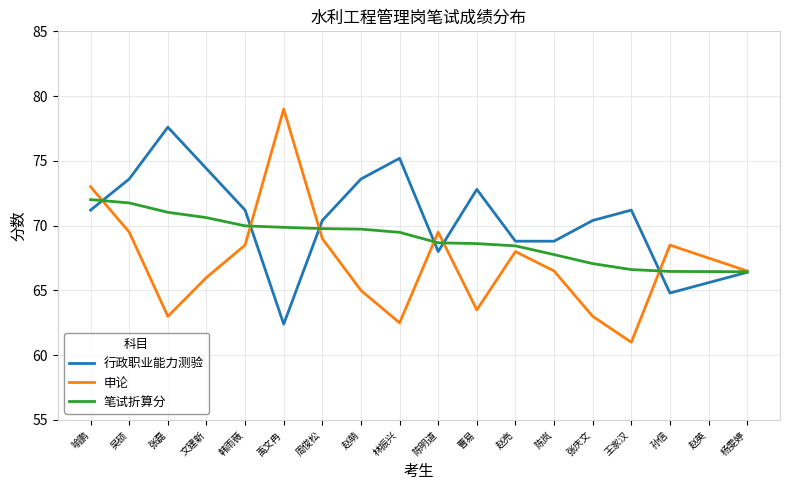

At how many categories does at least one series exceed 66?

18